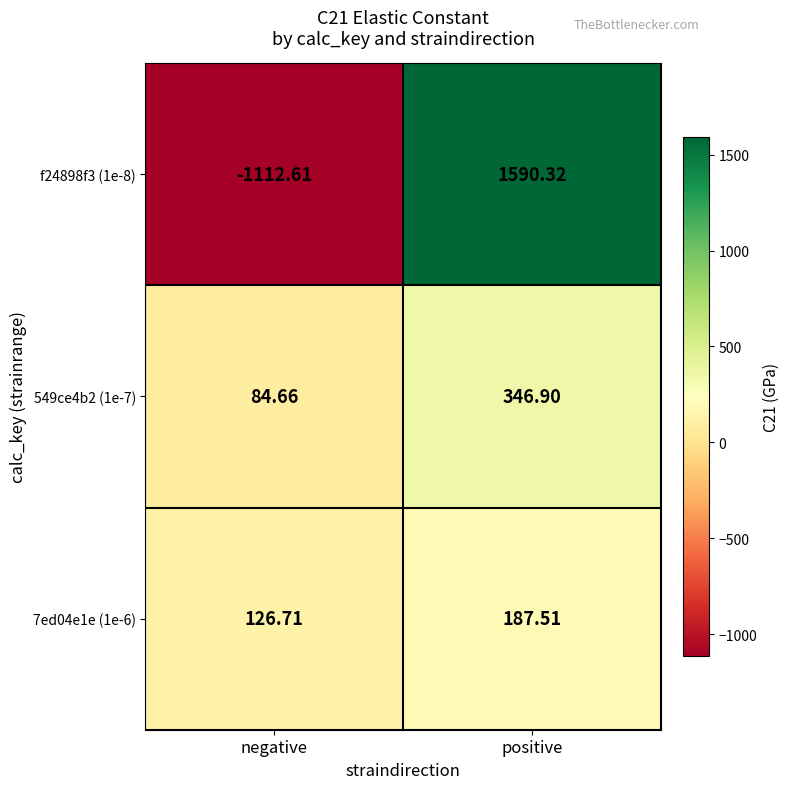

Where is f24898f3 (1e-8) nearest to the value 238?

negative